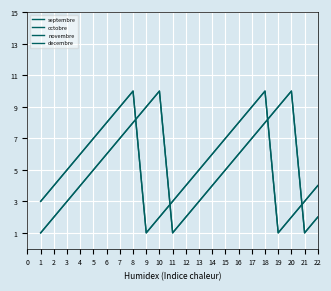

After their last crossing, which series has the higher values: novembre or septembre?

novembre